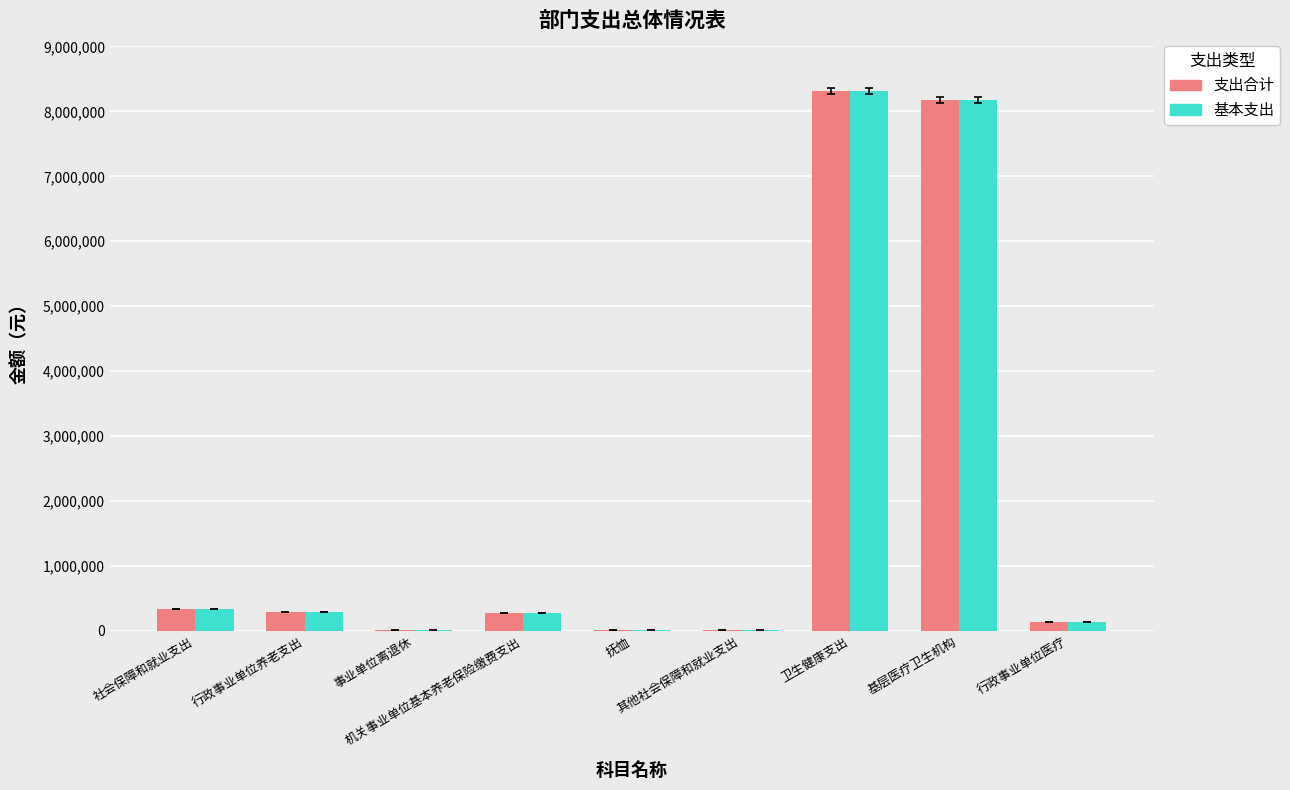

Where does the 支出合计 series first go above 277617?

社会保障和就业支出